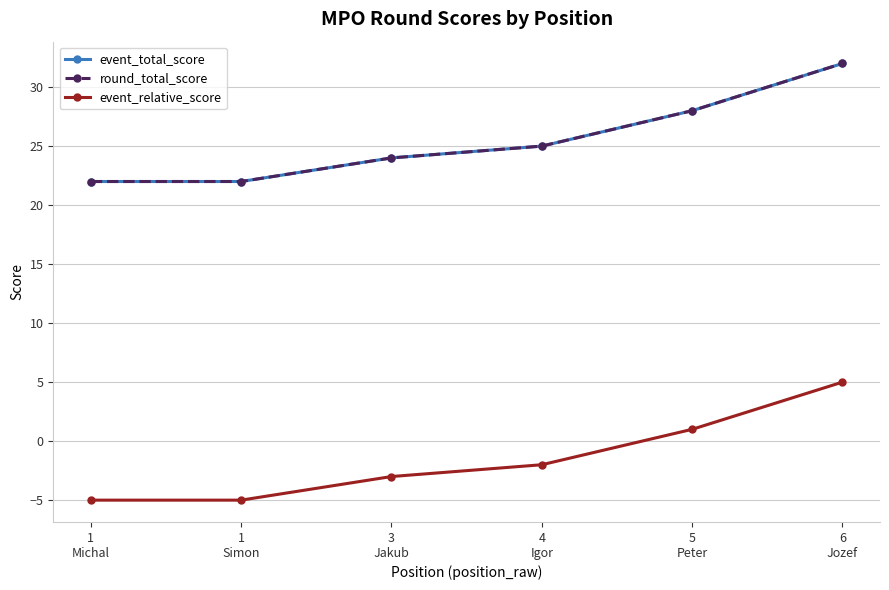

Is this an area chart (filled region under the line)?

No